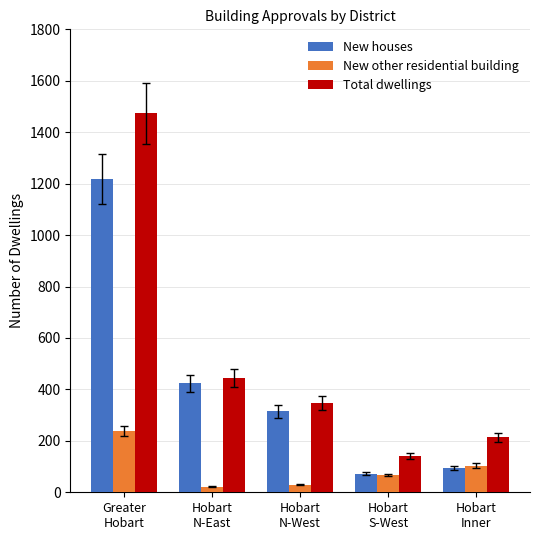

At how many categories does at least one series exceed 61?

5